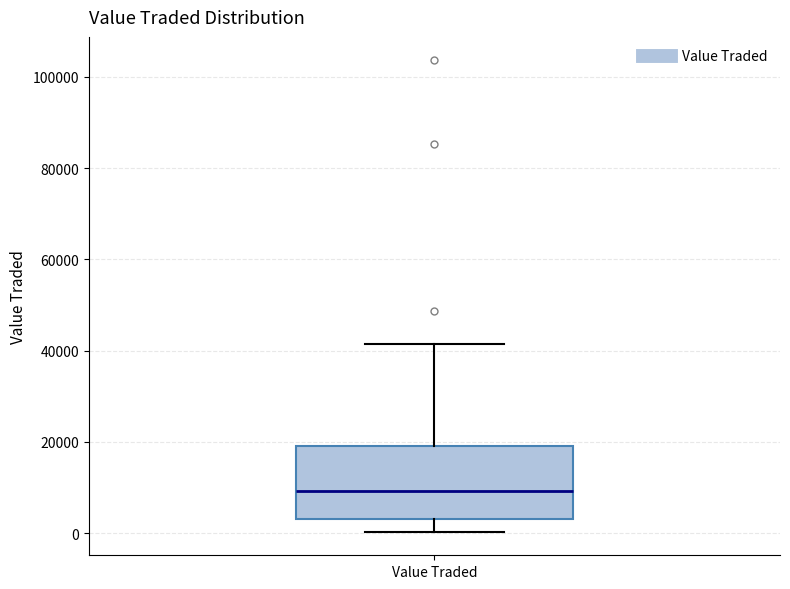

Read this box plot against the y-axis: the position of the median line, the range covered by the box, and the ends of both whiskers. The values are not printed on the chart, so give them approximately, as read against the axis.

median 10000, box 4000 to 20000, whiskers 0 to 42000